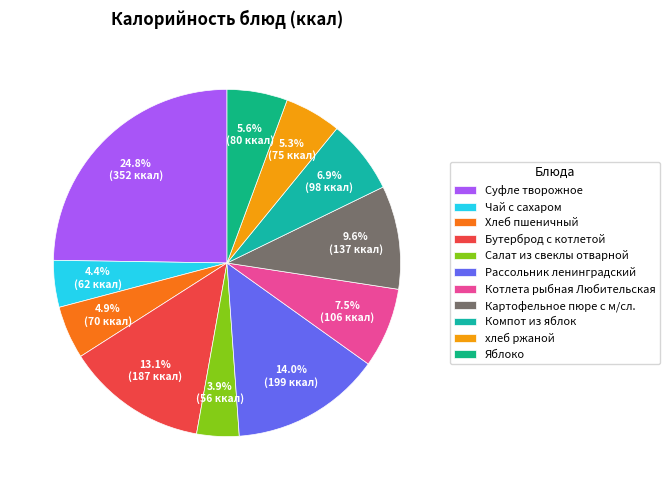

Is there any slice that represents more than half of the pie?

No